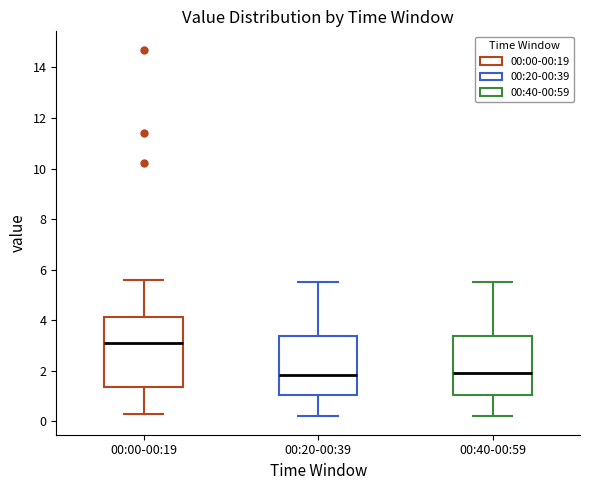

Where is the upper edge of the box for 00:40-00:59 on the y-axis? The values are not printed on the chart, so give them approximately, as read against the axis.

3.4